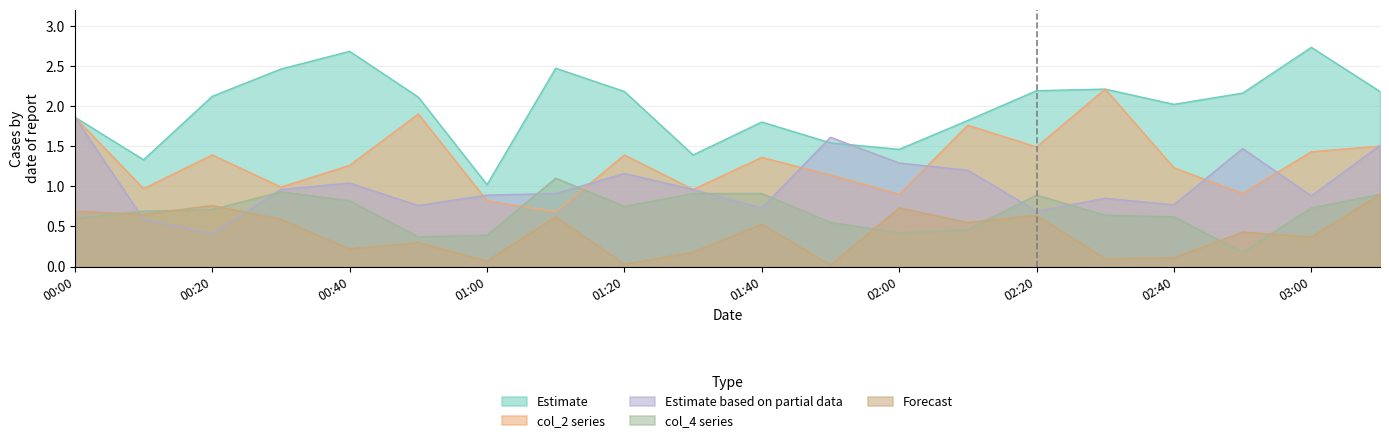

Rank the series at 00:10 from highest to lowest value.

col_1, col_2, col_4, col_5, col_3